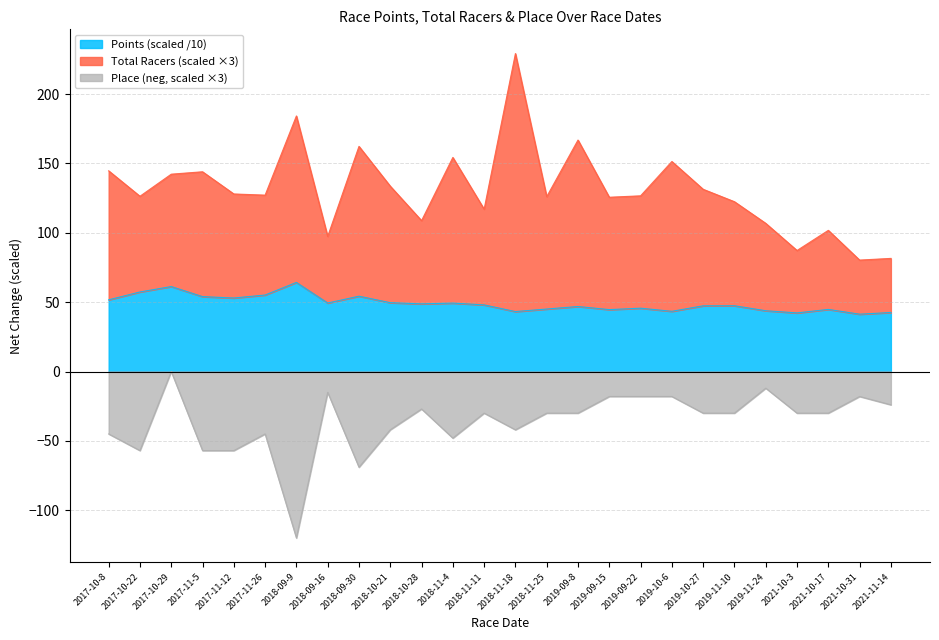

What is the value of the Points point at the 23rd from the left?

42.3